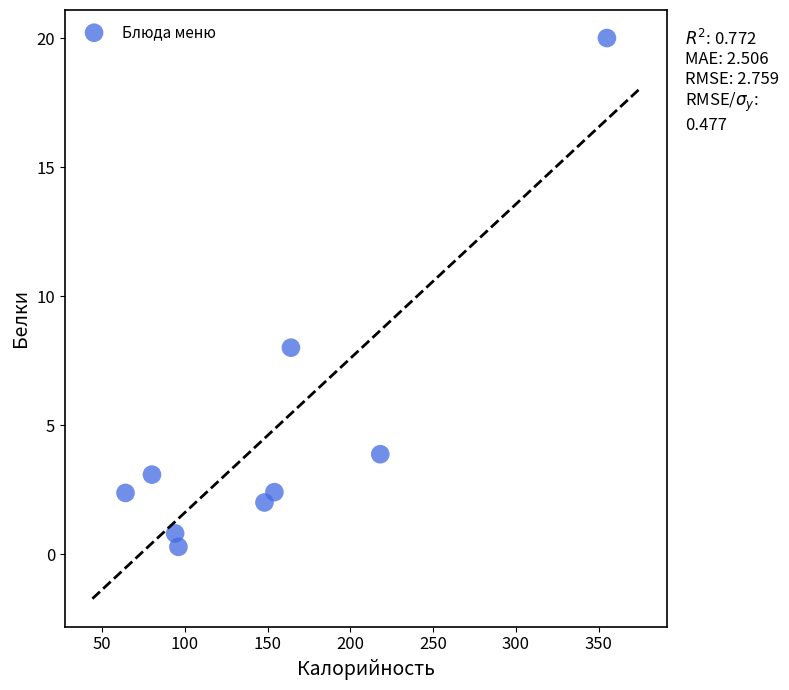

What Y value in the scatter plot is closest to 10?

8.0